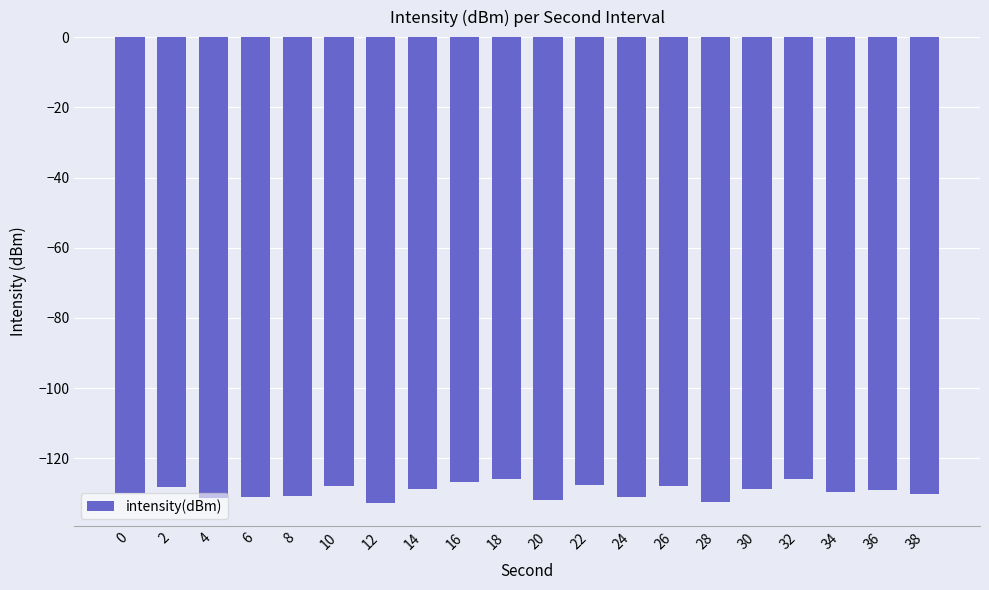

What is the difference between the values at 36 and 34?

0.4